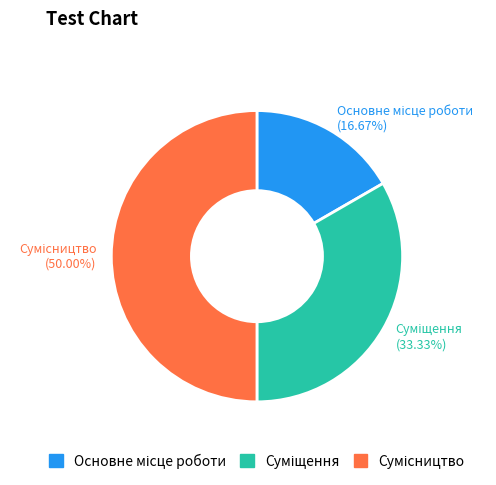

How many slices are in this pie chart?

3